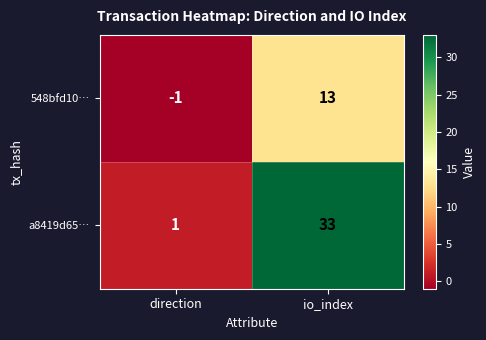

What is the spread (max minus min) of values at io_index?

20